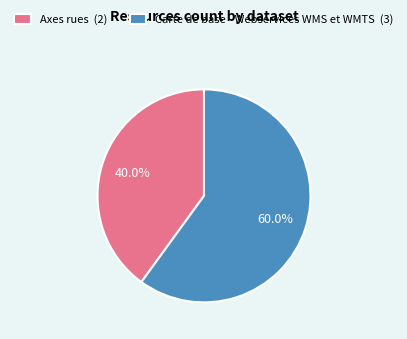

What is the total percentage of Carte de base - Webservices WMS et WMTS and Axes rues?

100.0%